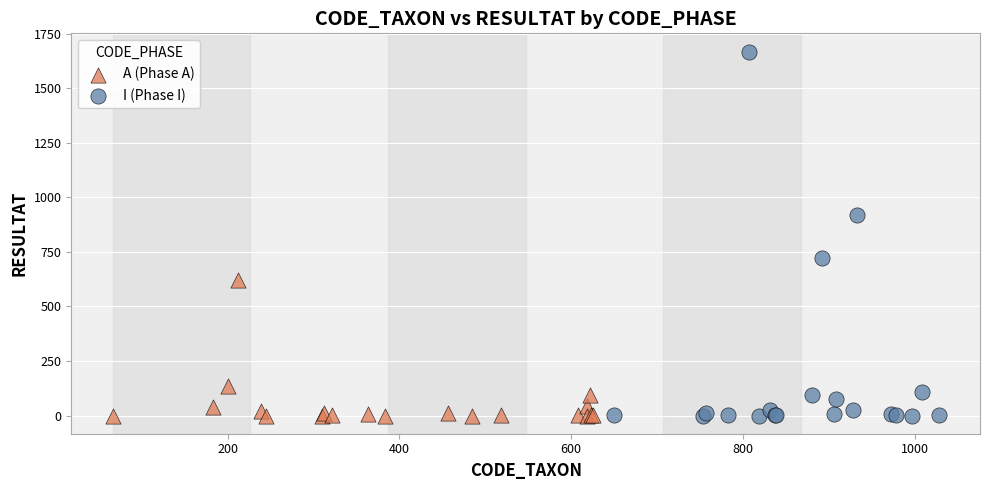

Which series has the widest spread of Y values?

I (Phase I)